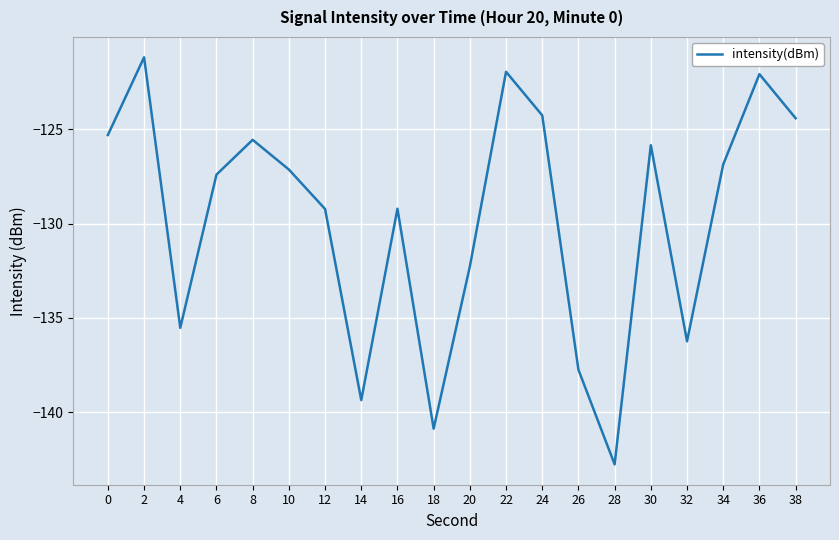

Which category has the lowest value across all series?

28